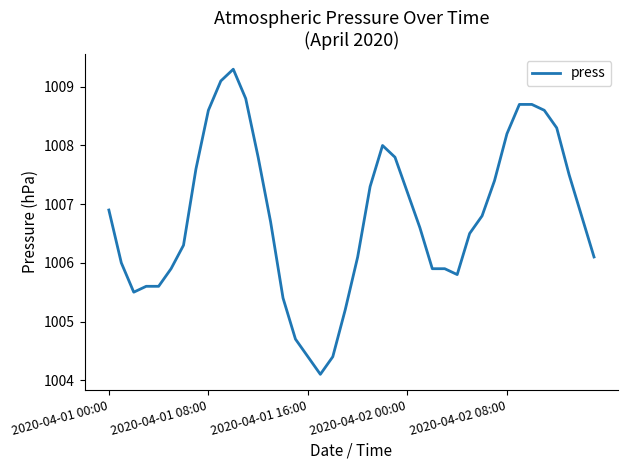

What is the difference between the maximum and minimum values?

5.2